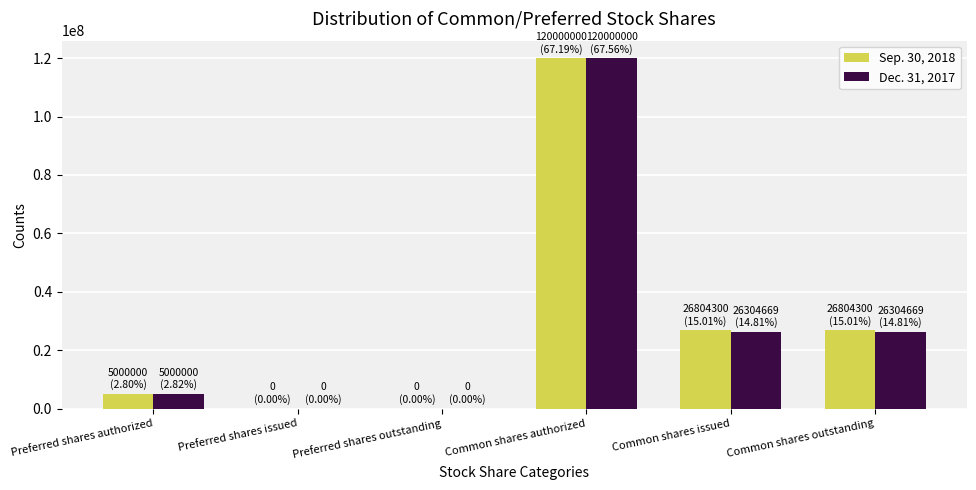

What are all the series names shown in the legend?

Sep. 30, 2018, Dec. 31, 2017